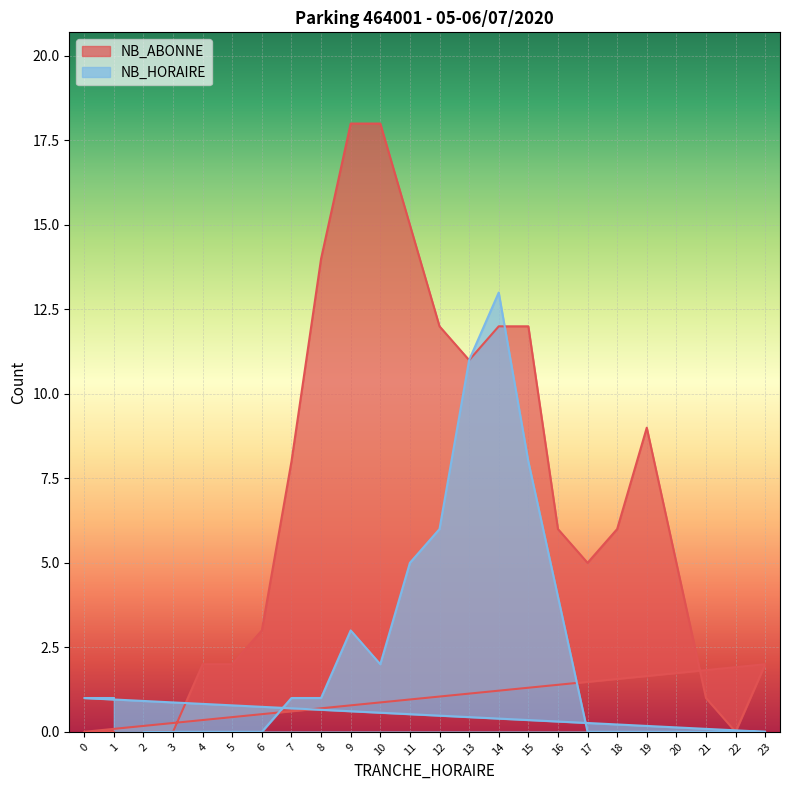

How many lines are shown in the chart?

2